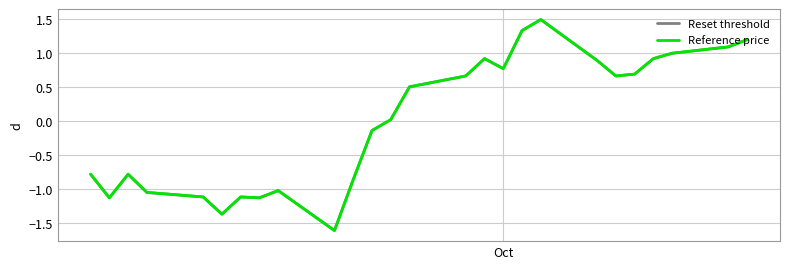

Which series has the widest spread of values?

Reference price